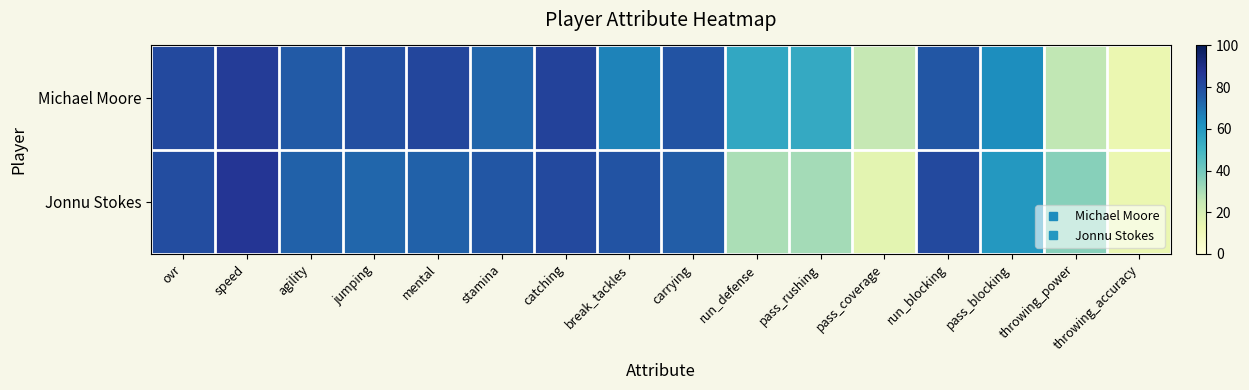

At run_blocking, list the series in order from smallest to largest.

Michael Moore, Jonnu Stokes